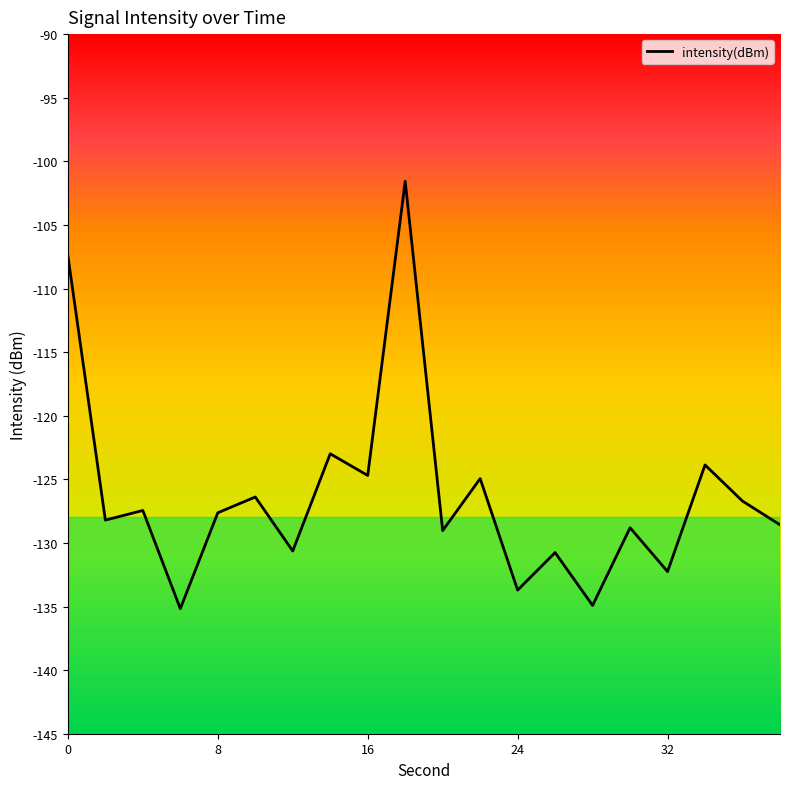

What is the difference between the maximum and minimum values?

33.6